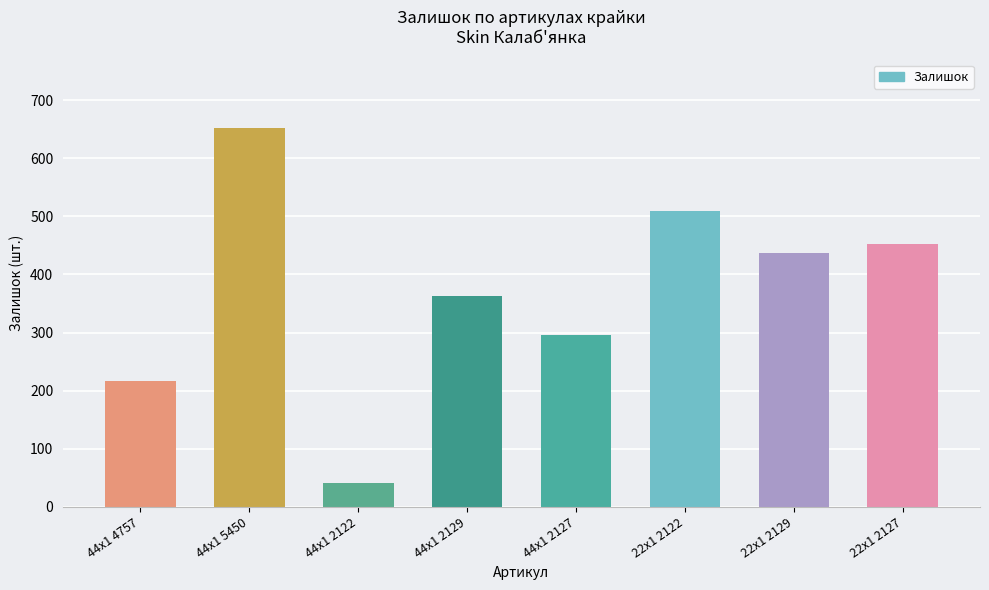

At which label does the data first exceed 437?

44x1 5450